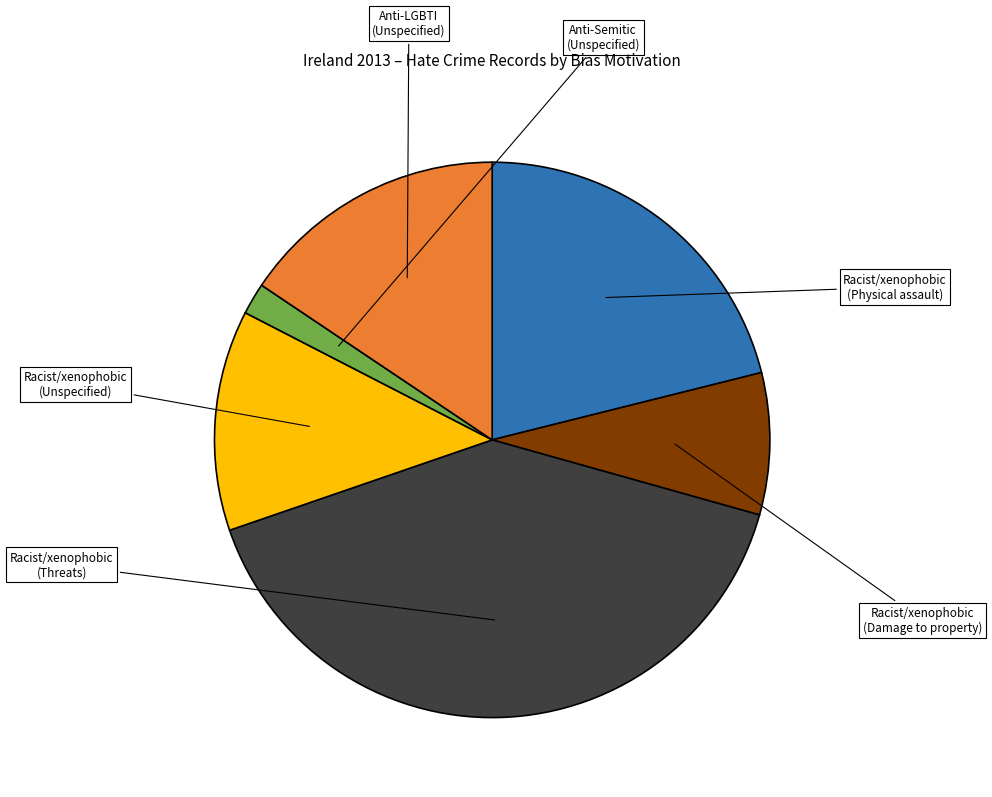

How many segments does this pie chart have?

6